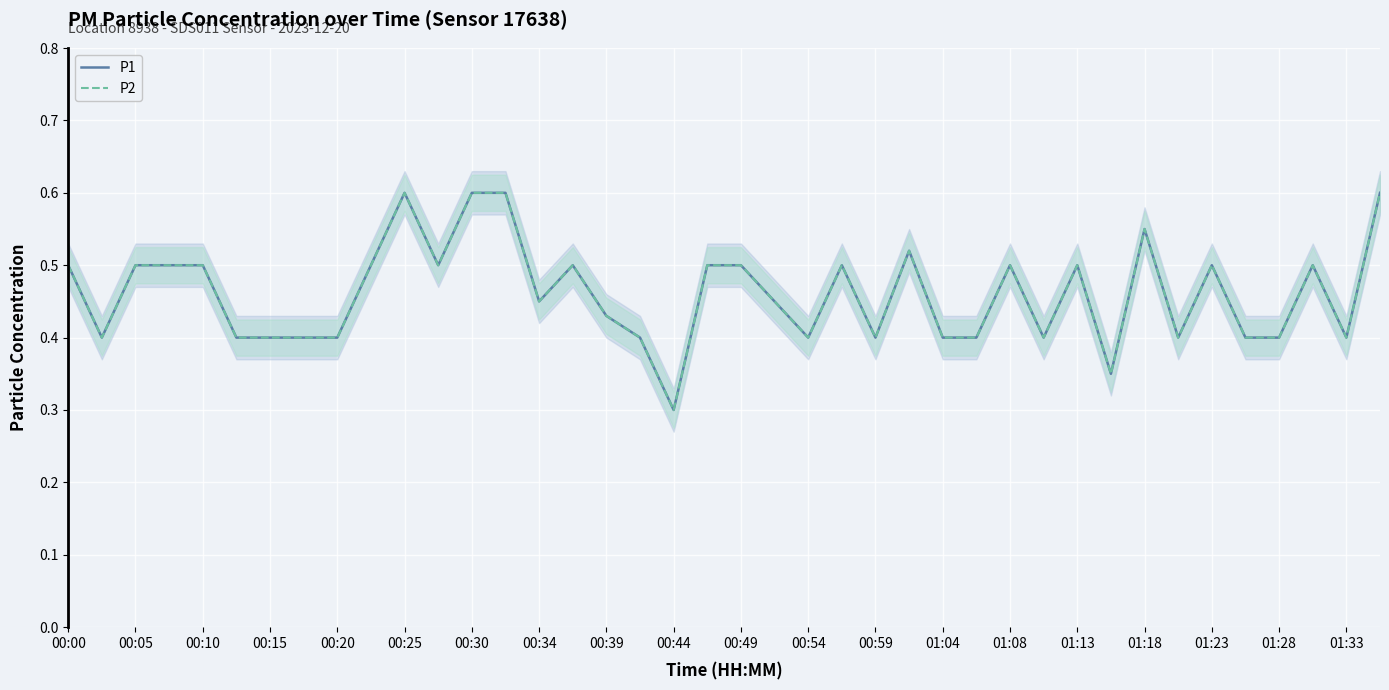

At 01:04, list the series in order from largest to smallest.

P1, P2